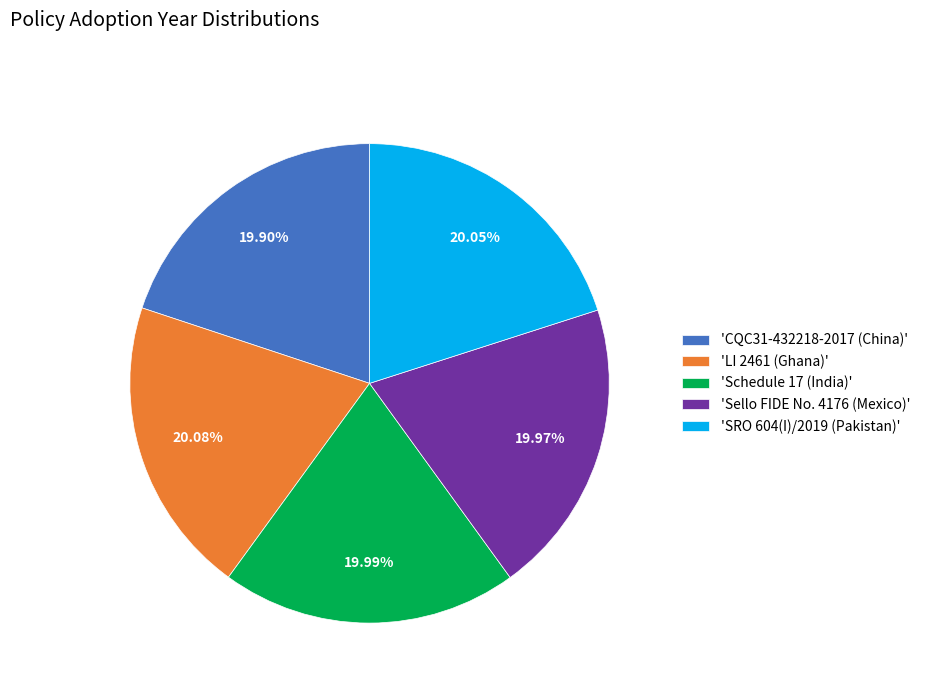

Does 'SRO 604(I)/2019 (Pakistan)' account for over 50% of the chart?

No